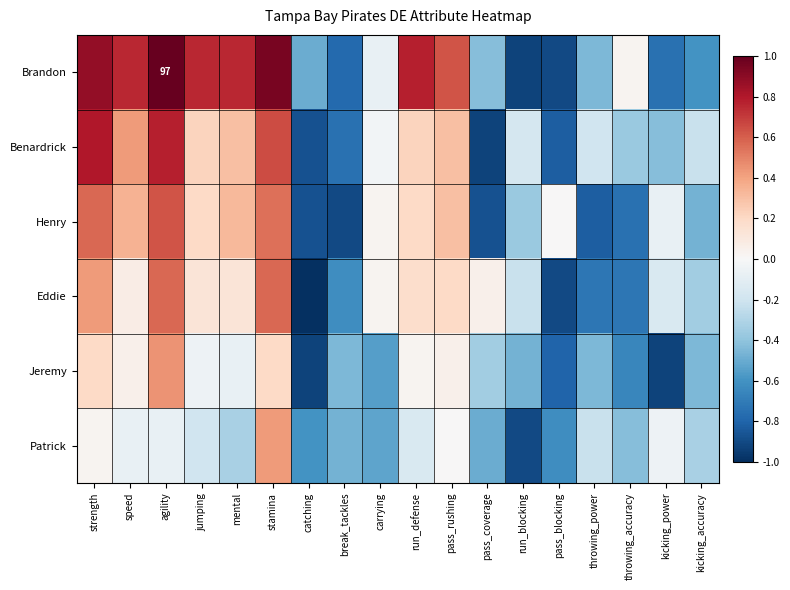

What is the average value of the Benardrick series?

-0.1